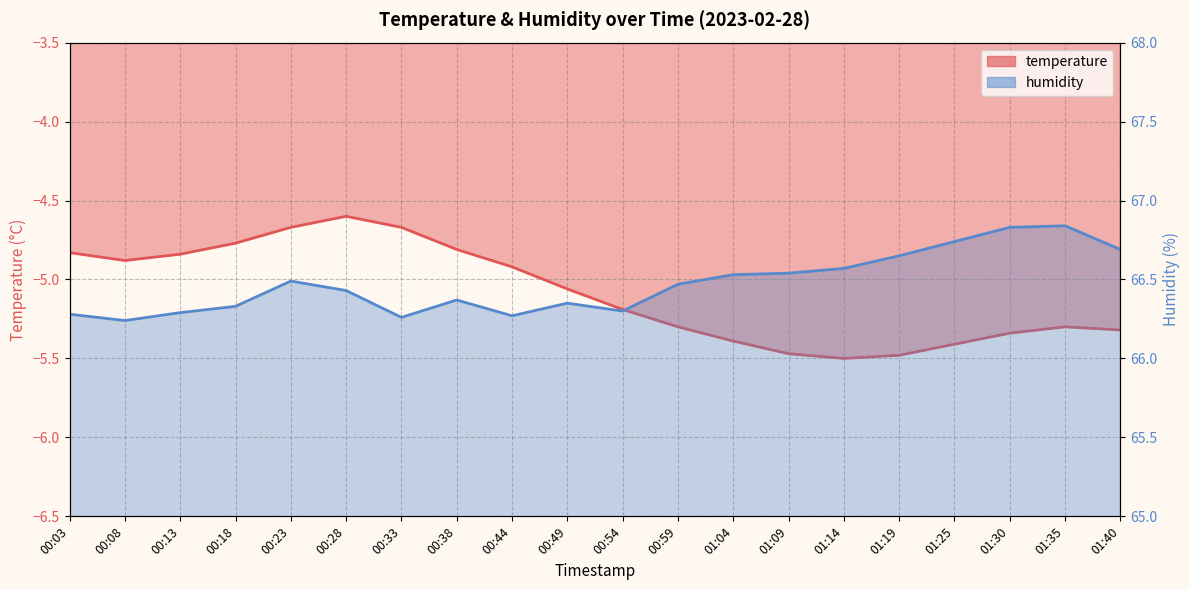

Reading left to right, extract all data points from this chart.

temperature: 00:03=-4.8	00:08=-4.9	00:13=-4.8	00:18=-4.8	00:23=-4.7	00:28=-4.6	00:33=-4.7	00:38=-4.8	00:44=-4.9	00:49=-5.1	00:54=-5.2	00:59=-5.3	01:04=-5.4	01:09=-5.5	01:14=-5.5	01:19=-5.5	01:25=-5.4	01:30=-5.3	01:35=-5.3	01:40=-5.3
humidity: 00:03=66.3	00:08=66.2	00:13=66.3	00:18=66.3	00:23=66.5	00:28=66.4	00:33=66.3	00:38=66.4	00:44=66.3	00:49=66.3	00:54=66.3	00:59=66.5	01:04=66.5	01:09=66.5	01:14=66.6	01:19=66.7	01:25=66.7	01:30=66.8	01:35=66.8	01:40=66.7